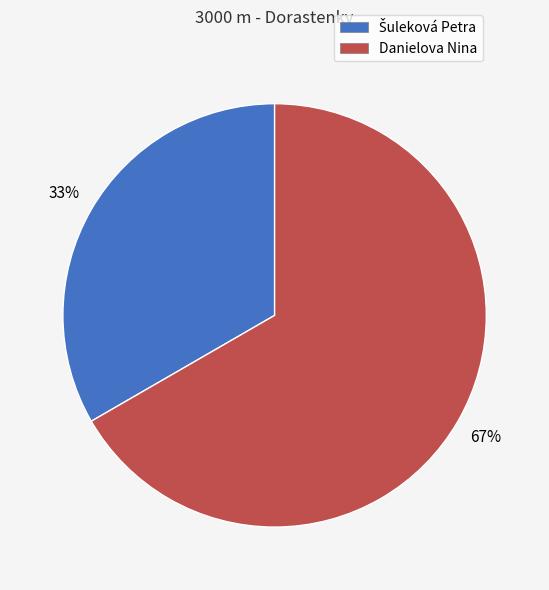

True or false: Danielova Nina accounts for 78% of the total.

False